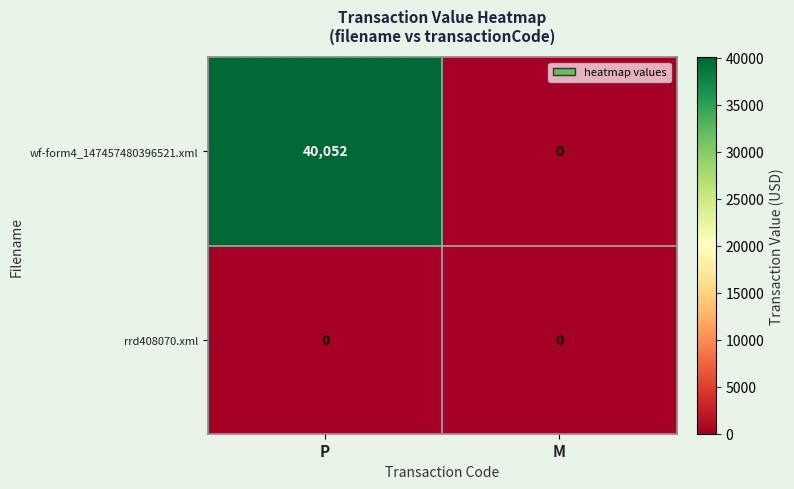

What is the difference between the maximum and minimum values in the wf-form4_147457480396521.xml series?

40052